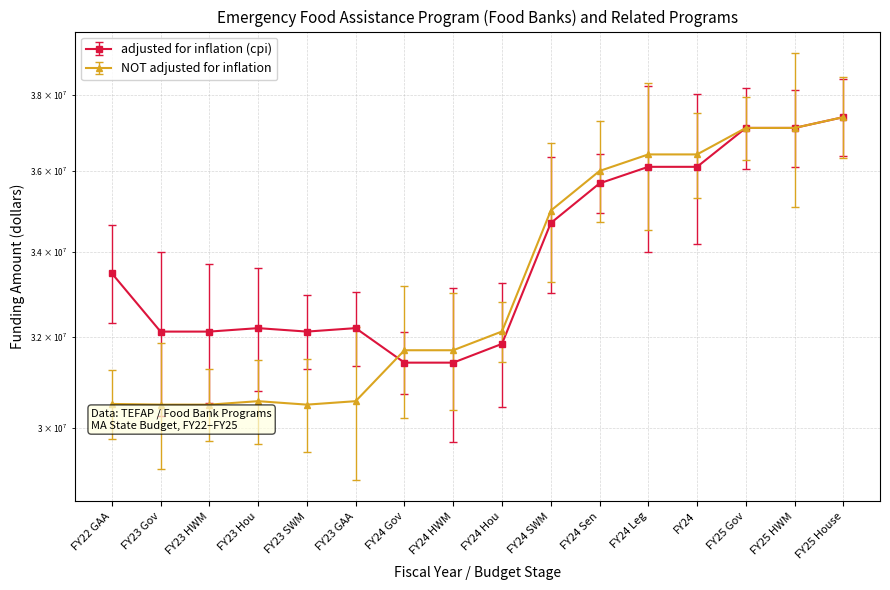

Which series has the largest total across all categories?

adjusted for inflation (cpi)